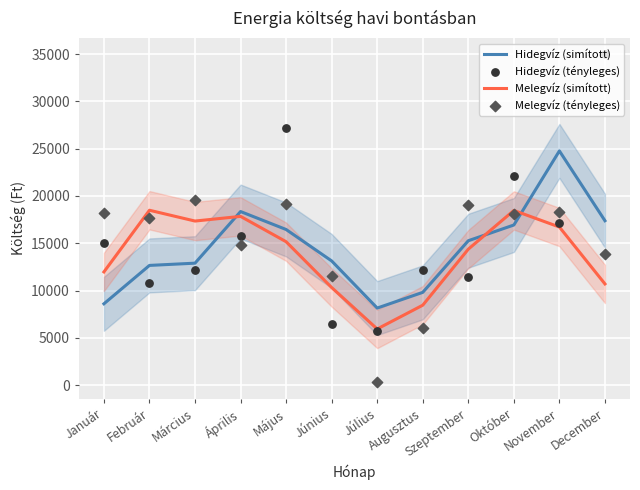

Is the value of Melegvíz (simított) at Április greater than the value of Melegvíz (tényleges) at Június?

Yes